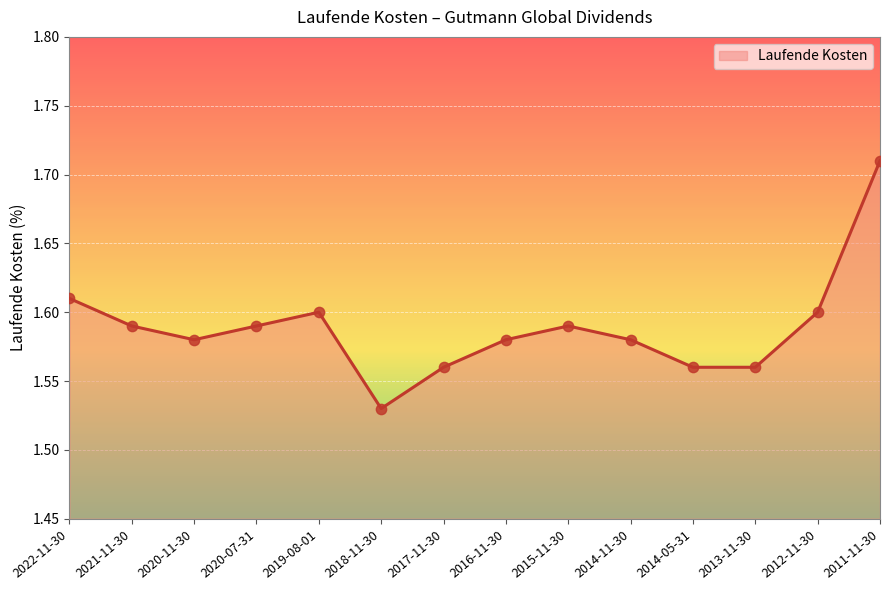

Approximately how many times larger is the value at 2015-11-30 compared to 2019-08-01?

1.0